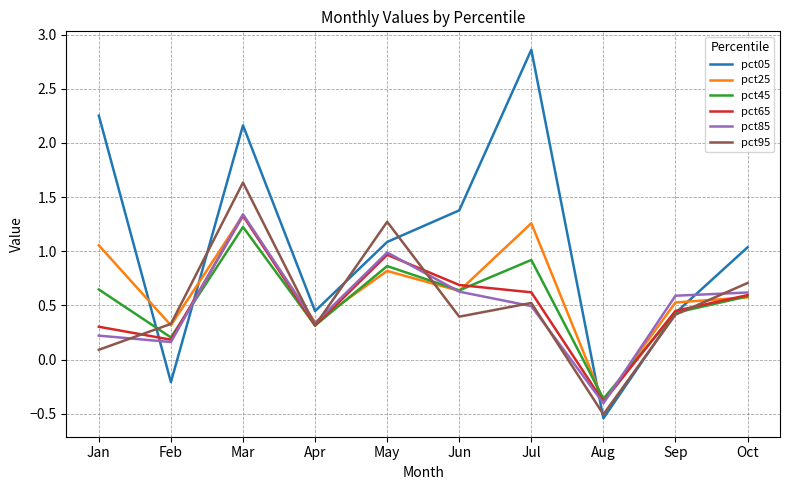

Which category has the lowest value in the pct85 series?

Aug